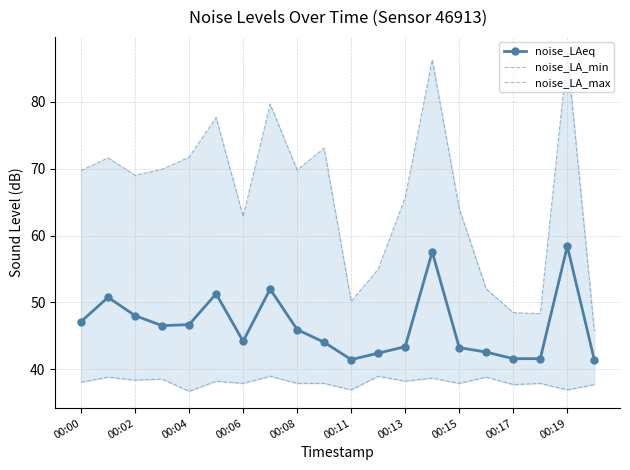

True or false: noise_LA_max and noise_LAeq intersect in this chart.

False